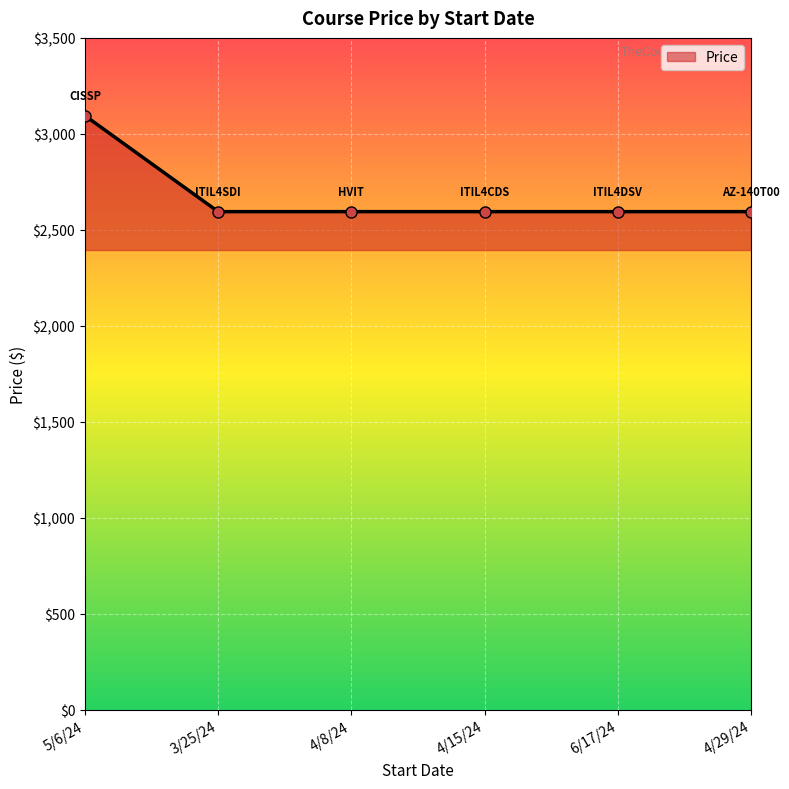

Approximately how many times larger is the value at 4/15/24 compared to 6/17/24?

1.0